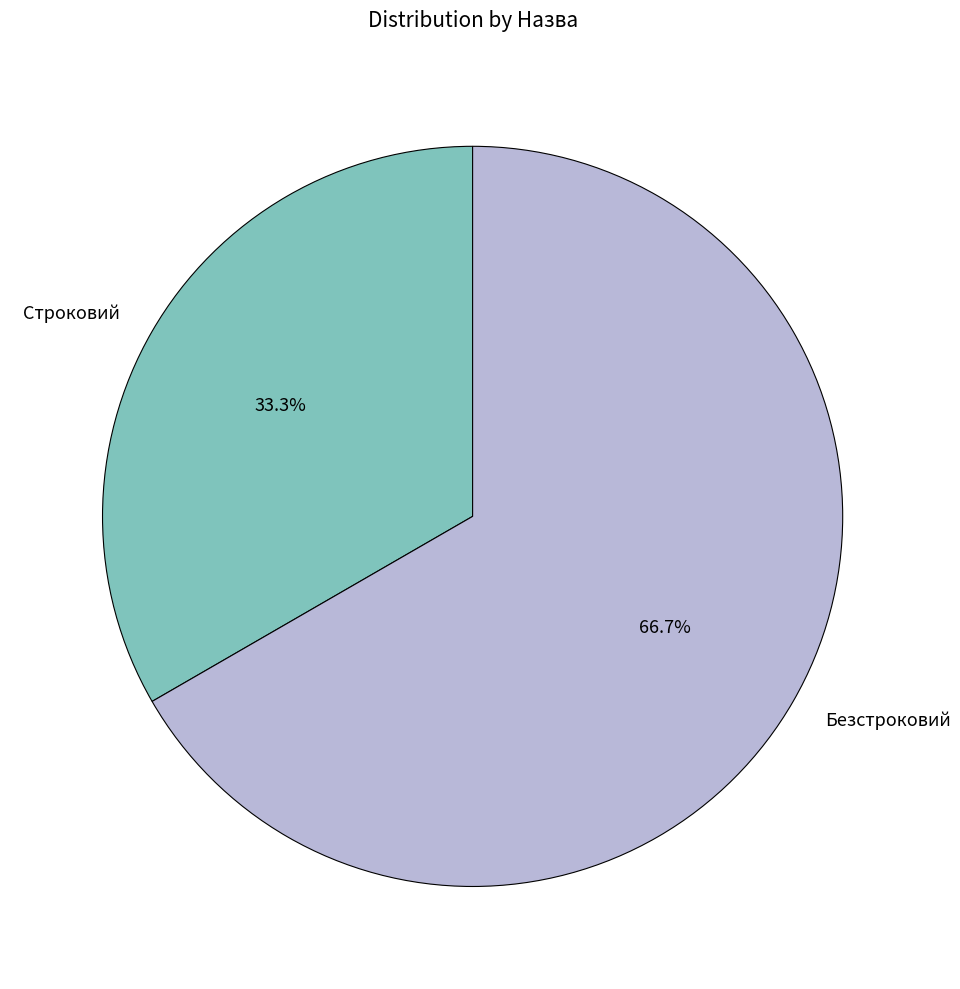

Between Строковий and Безстроковий, which is larger?

Безстроковий